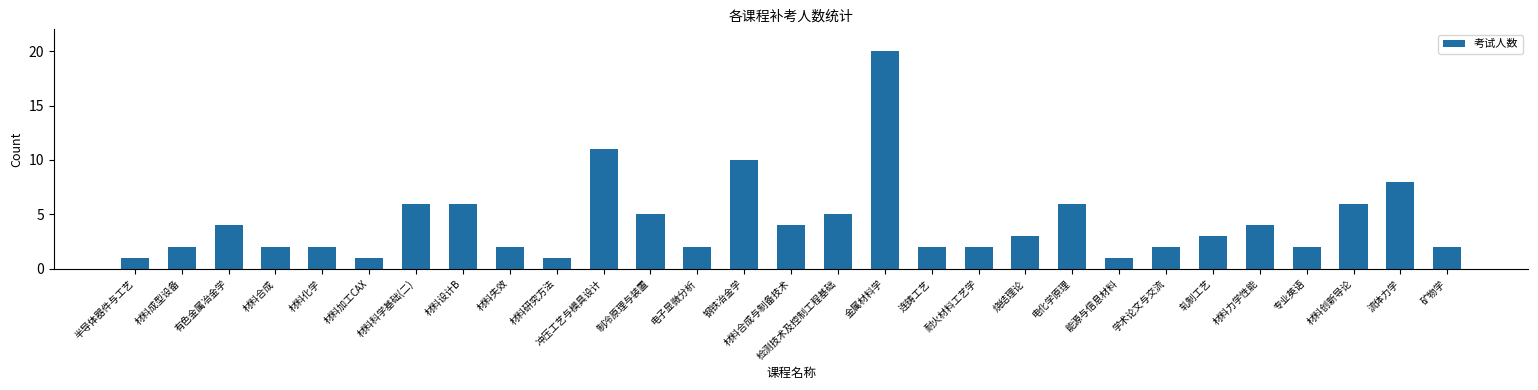

What is the ratio of the value at 材料合成 to the value at 有色金属冶金学?

0.5